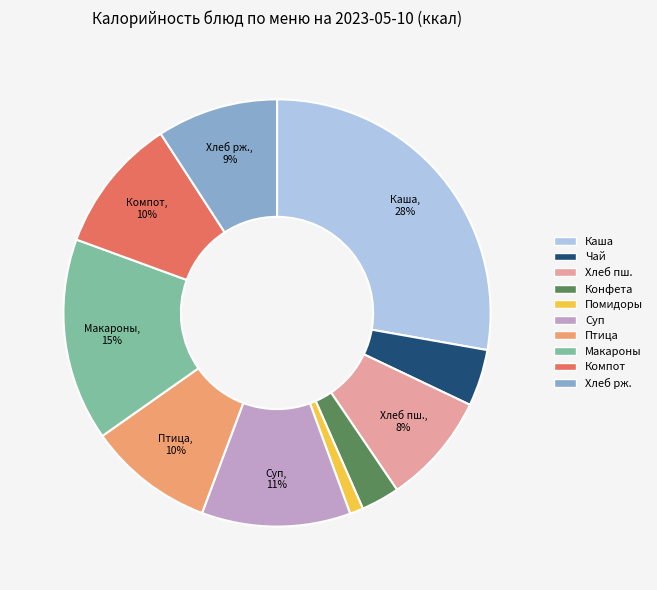

Is there any slice that represents more than half of the pie?

No